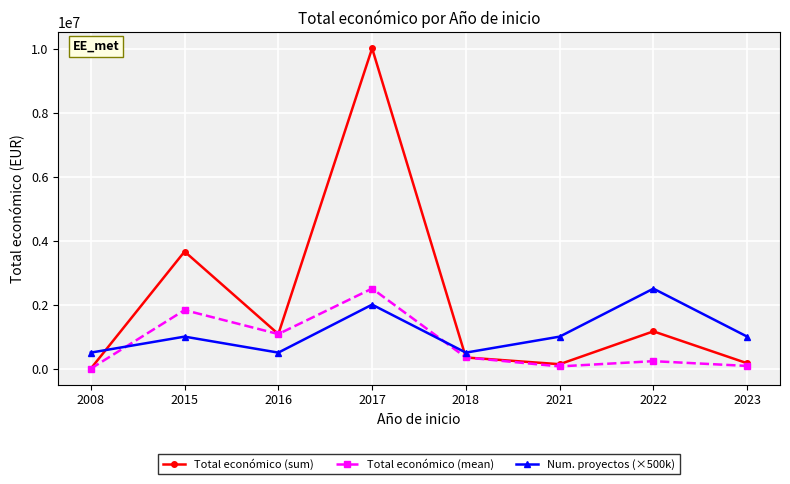

How many data points in Total económico (sum) are less than 1080000?

4